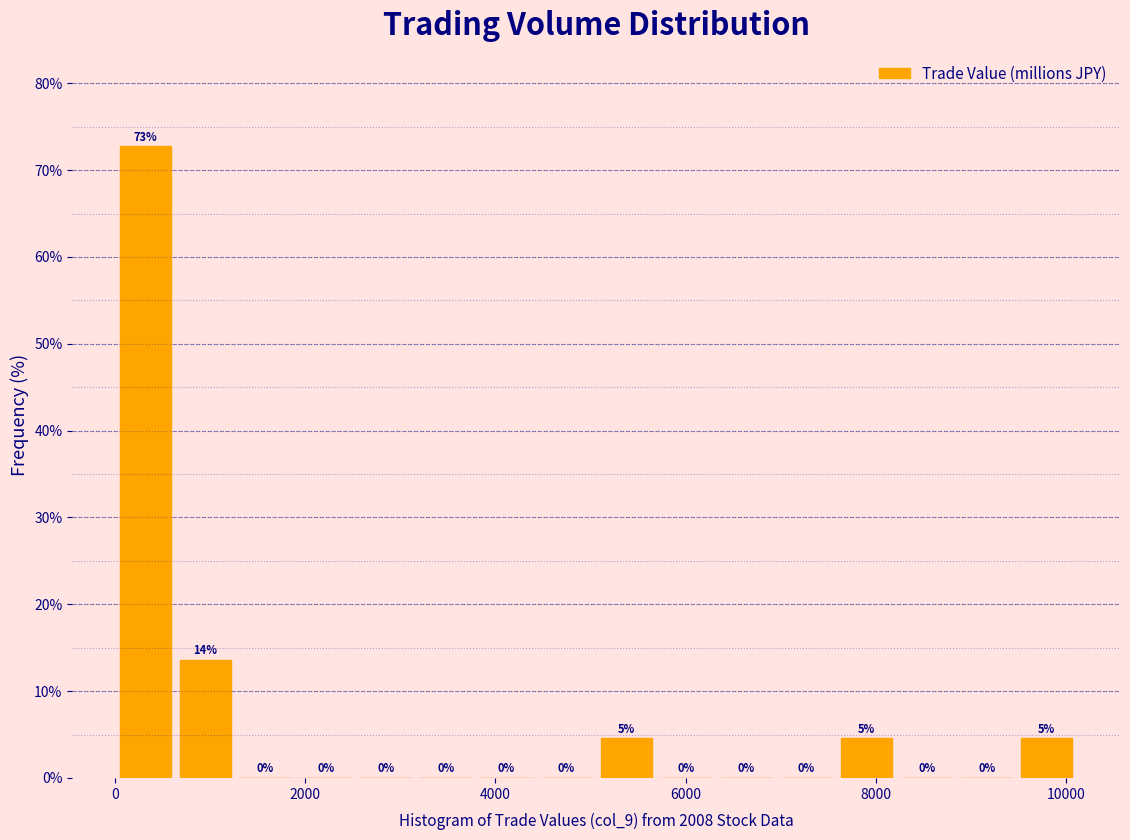

Read against the x-axis, roughly where is the centre of the tallest bar?

400